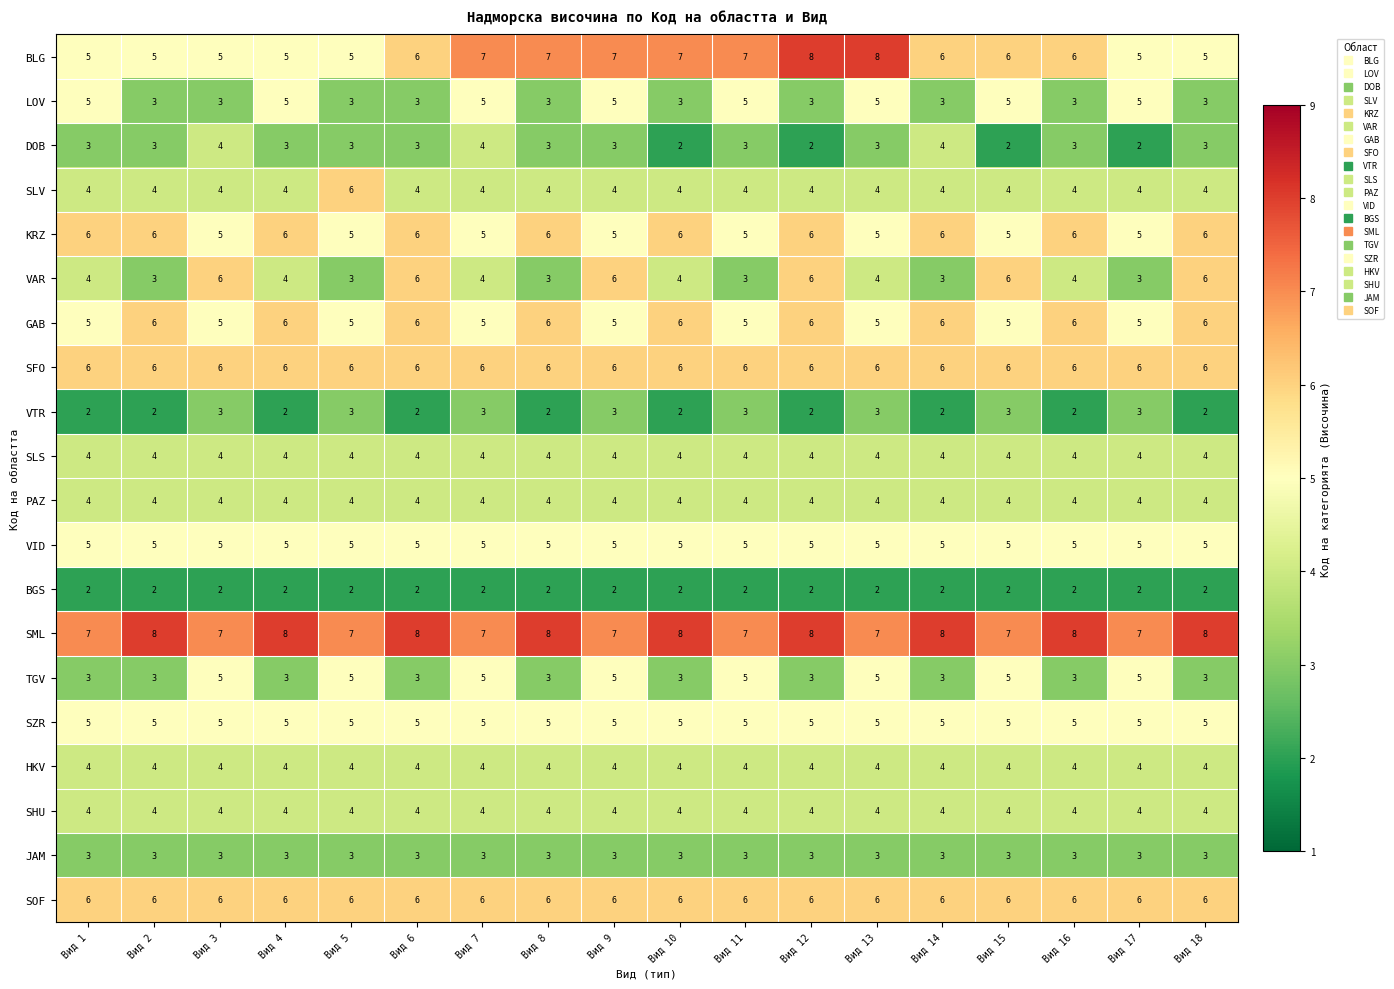

What is the maximum value for HKV?

4